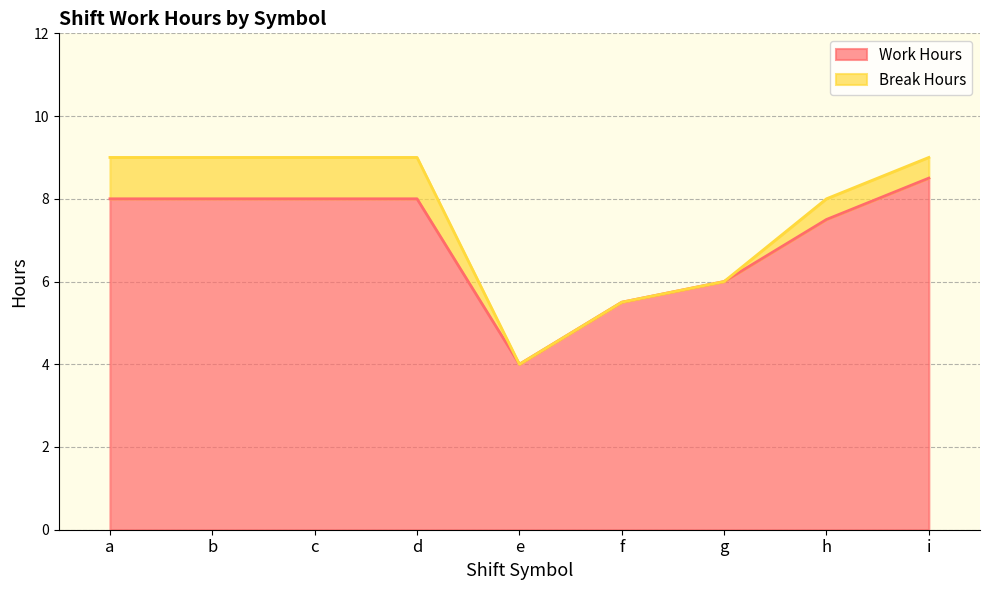

Is it true that the value at c is 8.0?

True